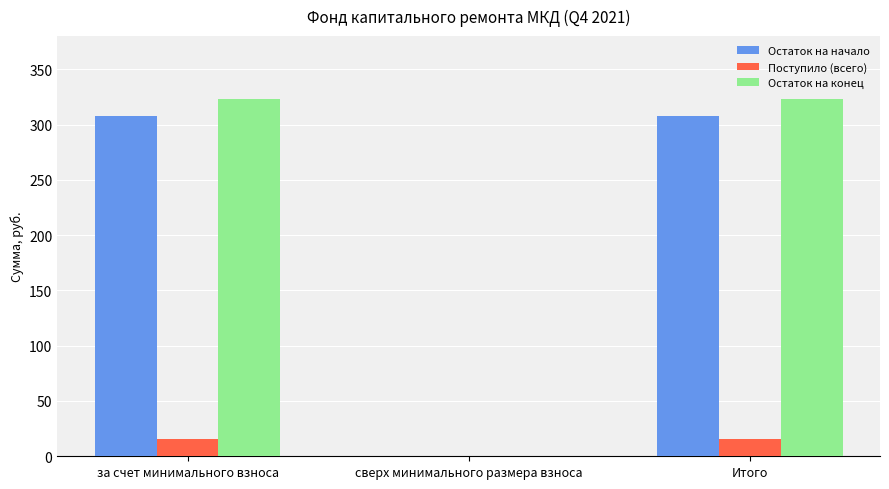

How many groups of bars are there?

3